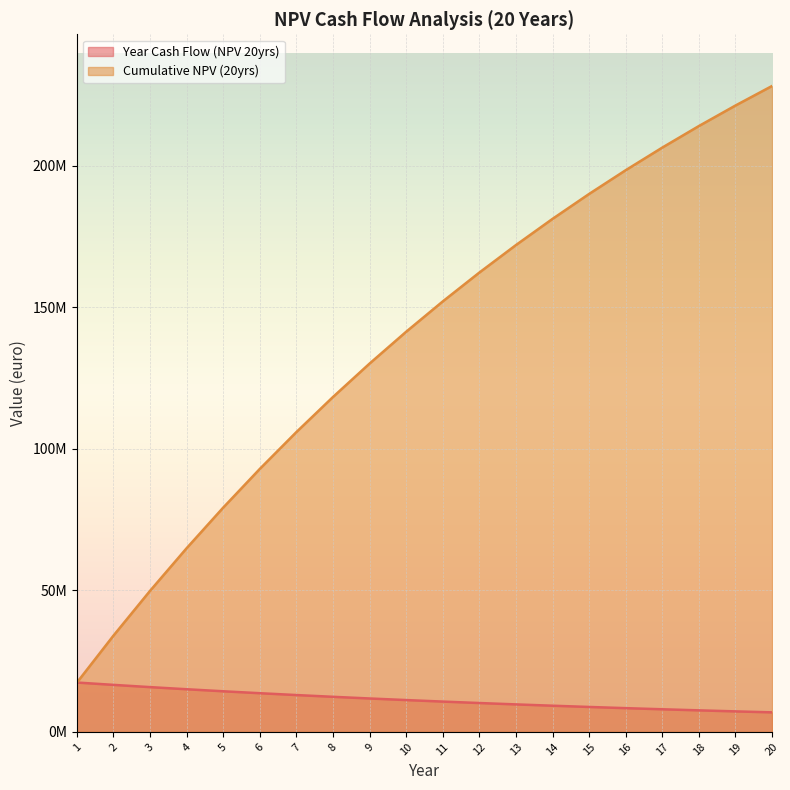

What is the difference between the maximum and minimum values in the Cumulative NPV (20yrs) series?

210777068.3